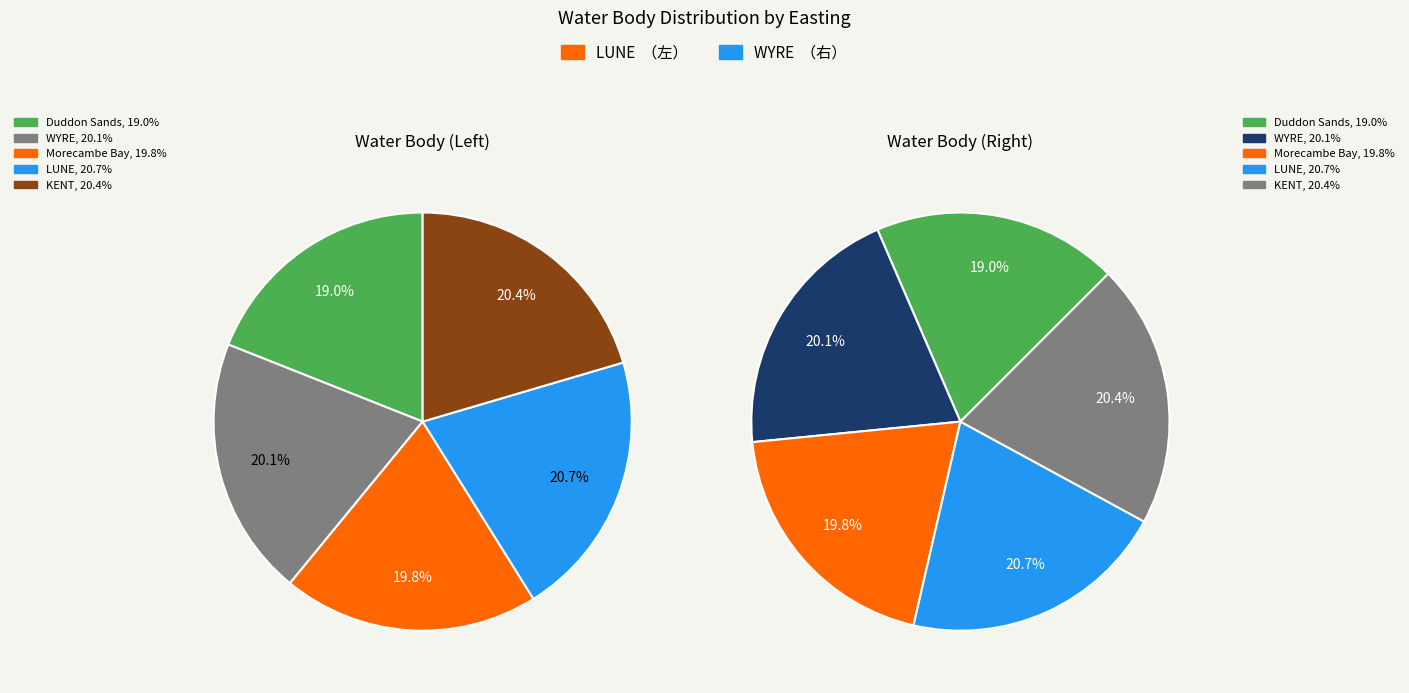

To the nearest percent, what is the difference between the WYRE and LUNE slice percentages?

1%